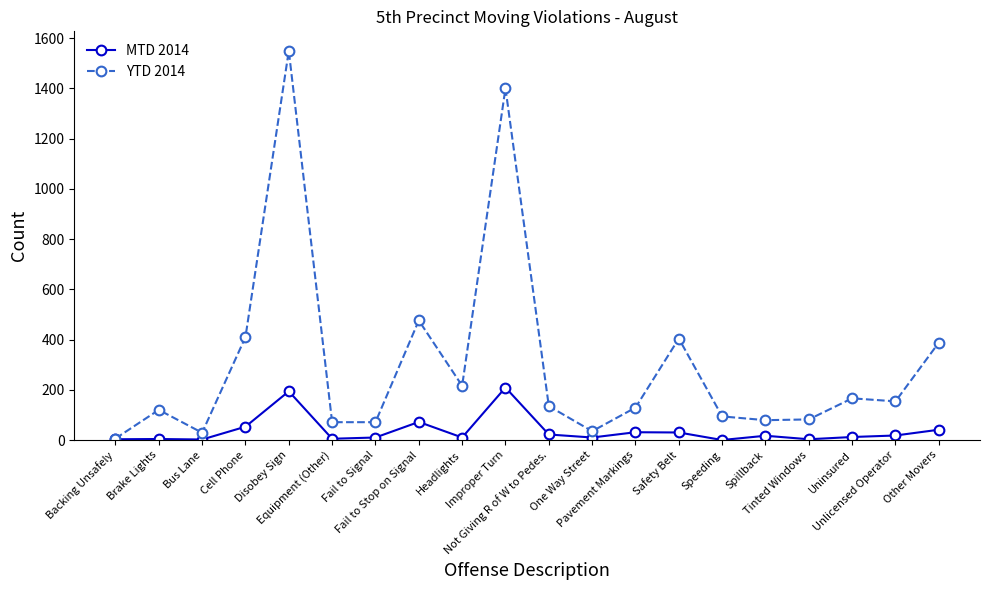

Rank the series at One Way Street from highest to lowest value.

YTD 2014, MTD 2014